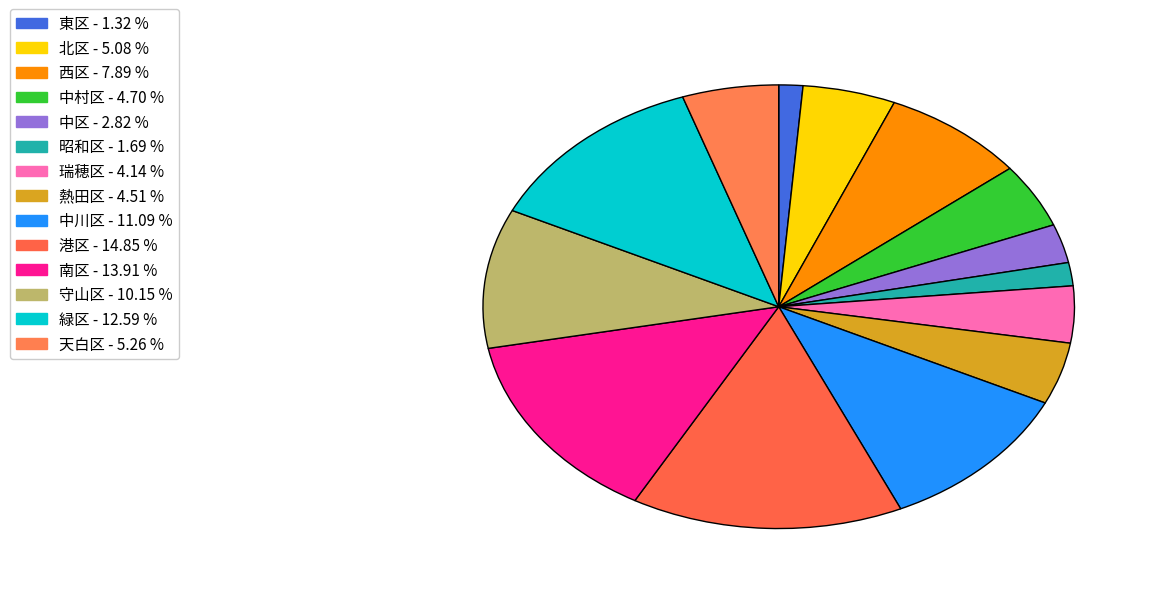

What is the ratio of the value at 東区 to the value at 中川区?

0.1